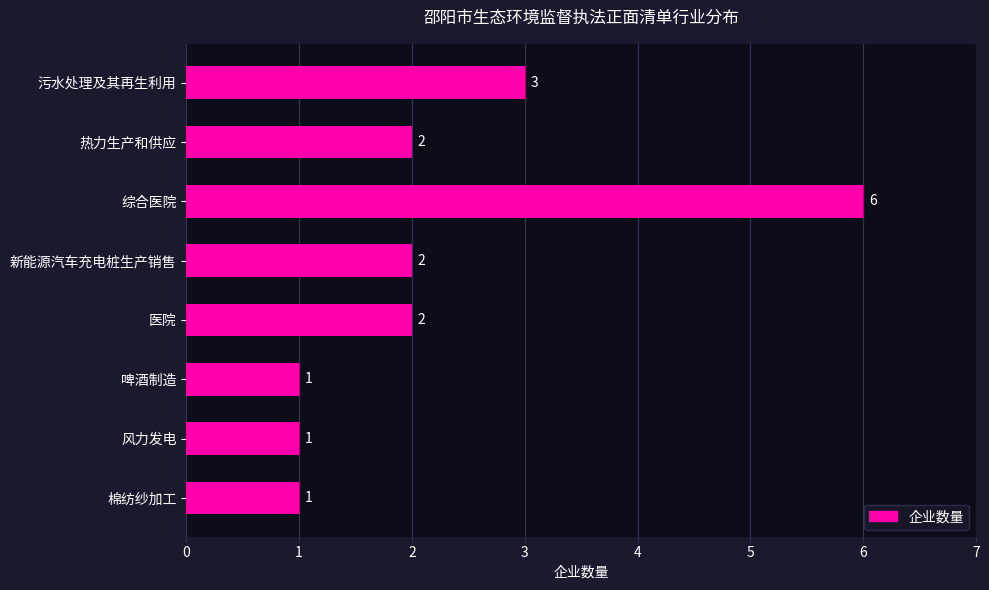

True or false: the data shows 3 at 新能源汽车充电桩生产销售.

False